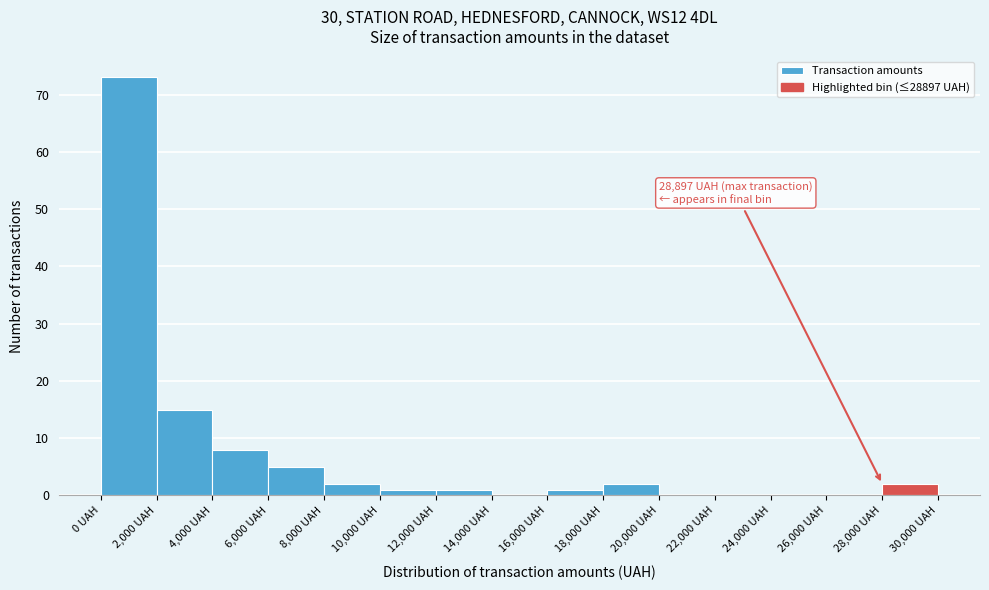

Which range on the x-axis has the tallest bar?

0 to 2000